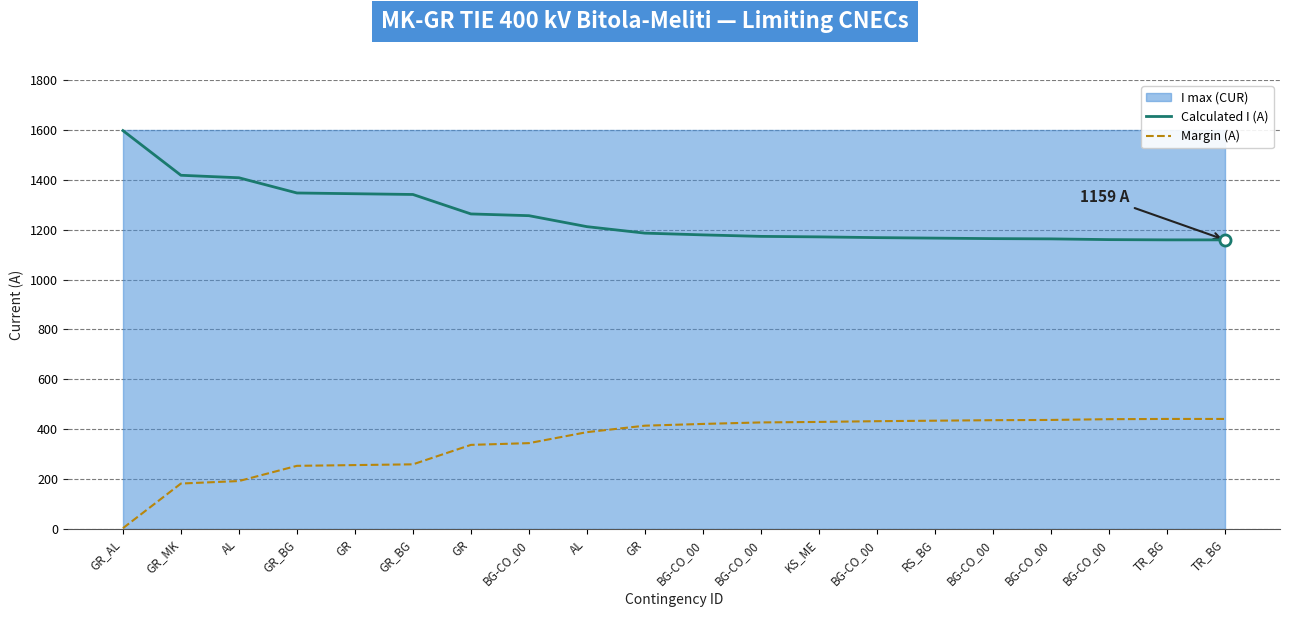

At which label does Margin (A) reach its peak?

TR_BG